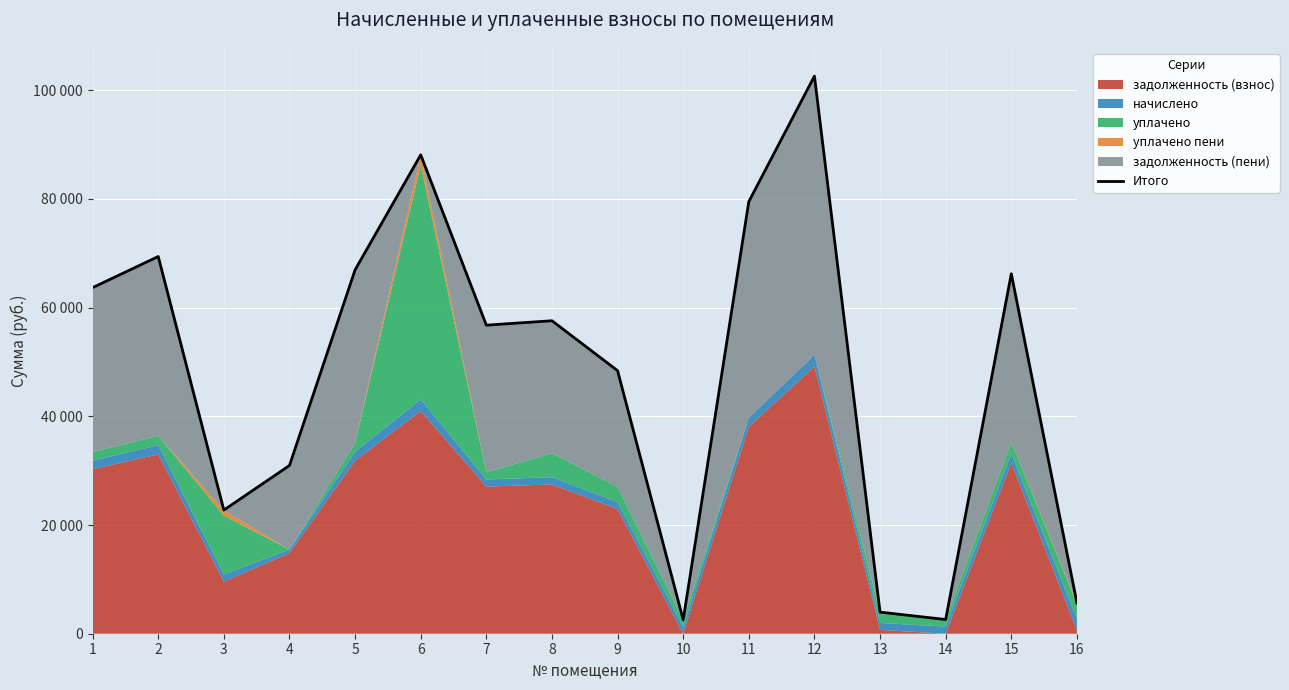

Is it true that the value at 4 is 16933.2?

False